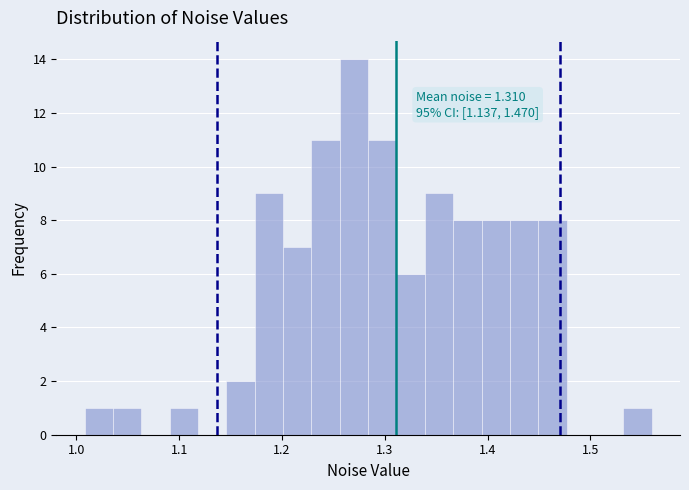

Around what value on the x-axis is the tallest bar? Give the approximate position of its centre, as read against the axis.

1.27